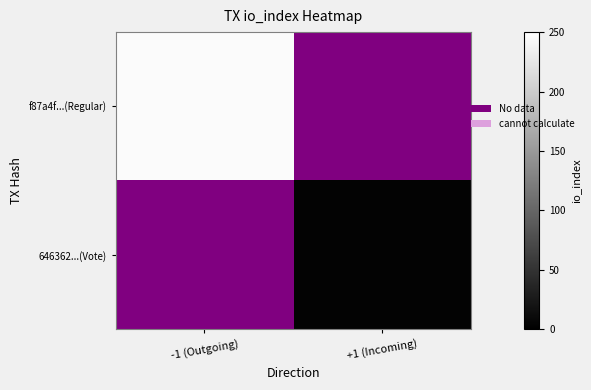

Is the value of 646362...(Vote) at -1 (Outgoing) greater than the value of f87a4f...(Regular) at -1 (Outgoing)?

No